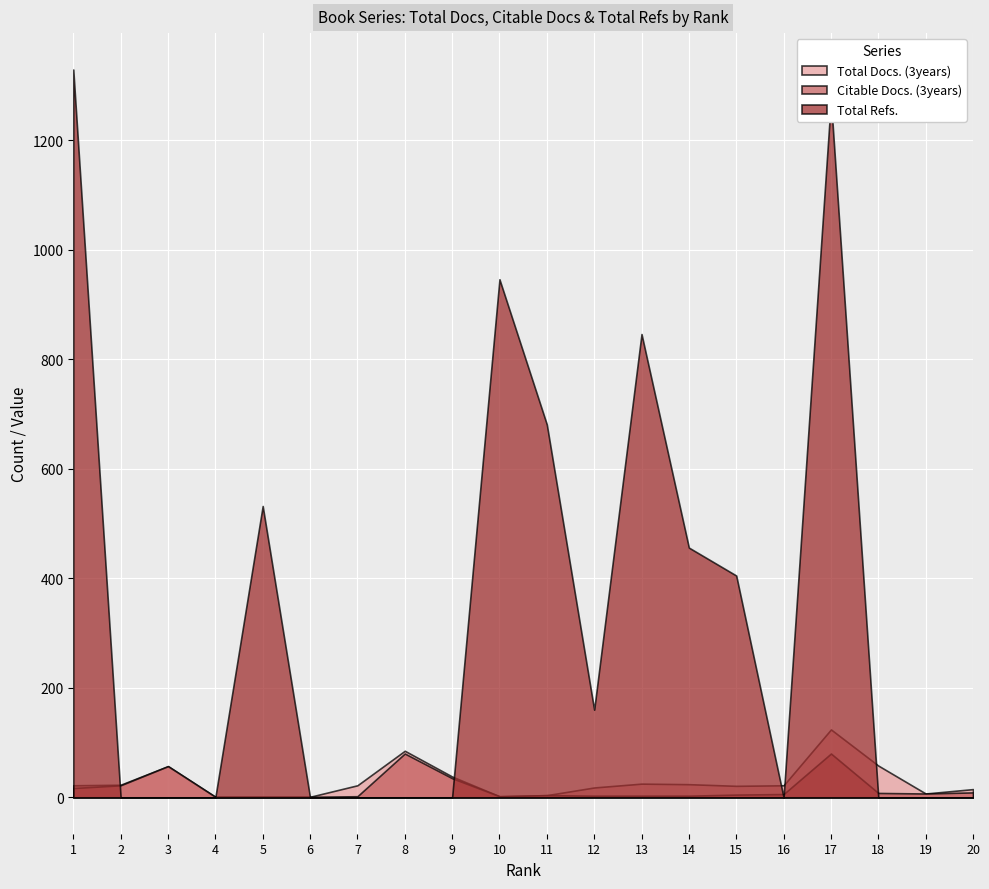

Reading left to right, transcribe all the data shown in this chart.

Total Docs. (3years): 1=22	2=23	3=57	4=1	5=1	6=1	7=22	8=85	9=38	10=2	11=4	12=18	13=25	14=24	15=21	16=22	17=124	18=58	19=7	20=15
Citable Docs. (3years): 1=17	2=22	3=57	4=1	5=1	6=1	7=2	8=80	9=35	10=2	11=4	12=3	13=3	14=3	15=5	16=6	17=80	18=8	19=7	20=9
Total Refs.: 1=1329	2=0	3=0	4=0	5=532	6=0	7=0	8=0	9=0	10=946	11=681	12=160	13=846	14=456	15=405	16=0	17=1274	18=0	19=0	20=0